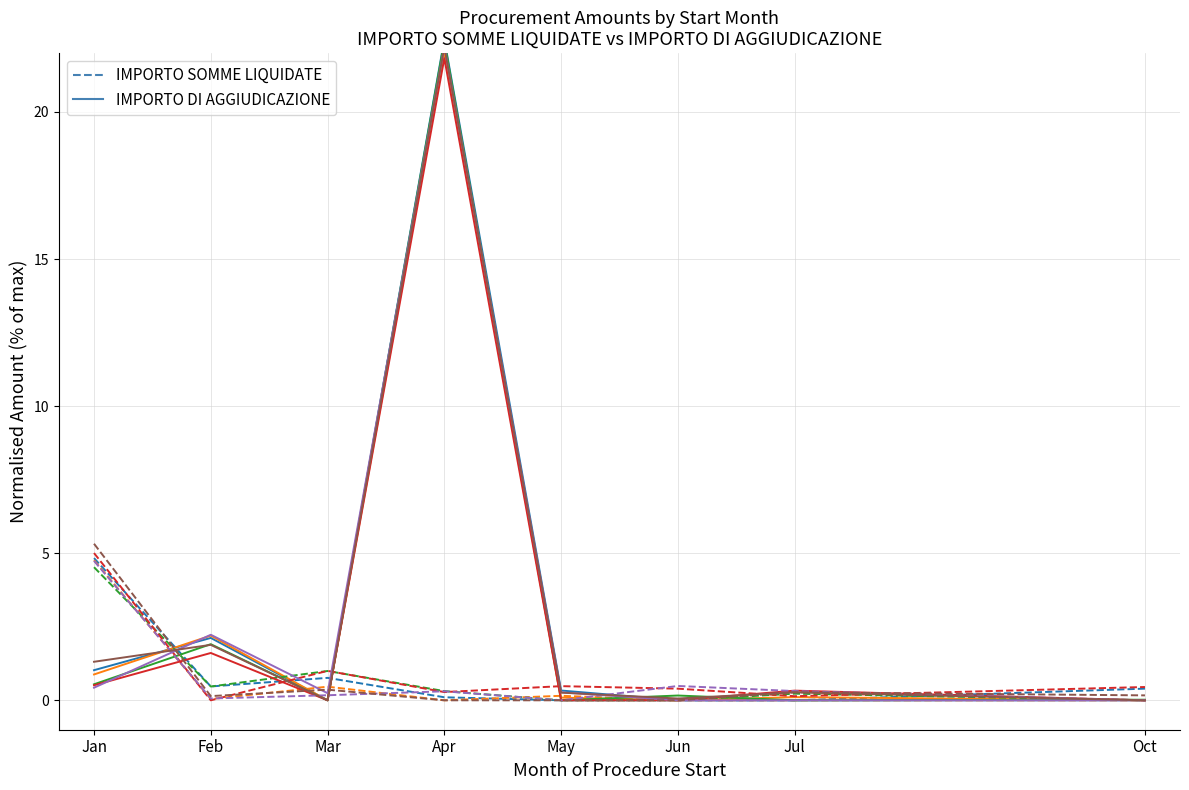

Which series has the largest total across all categories?

IMPORTO DI AGGIUDICAZIONE